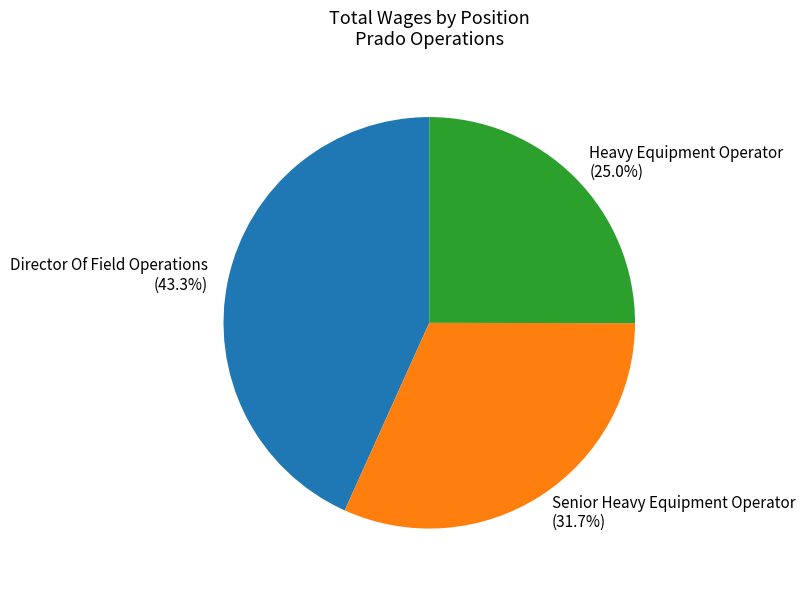

Do Senior Heavy Equipment Operator and Heavy Equipment Operator together represent more than half of the pie?

Yes